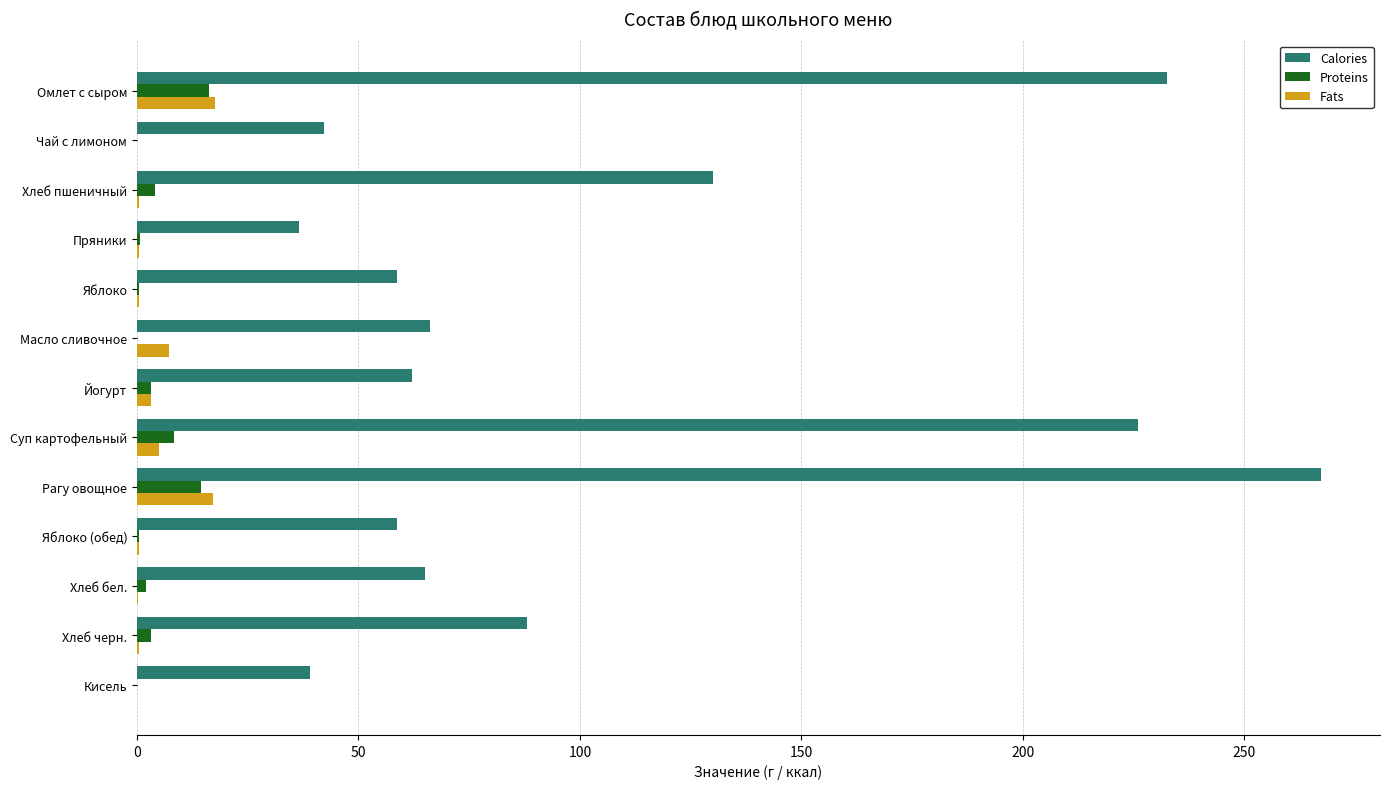

The Calories series shows 81.9 at Рагу овощное. True or false?

False